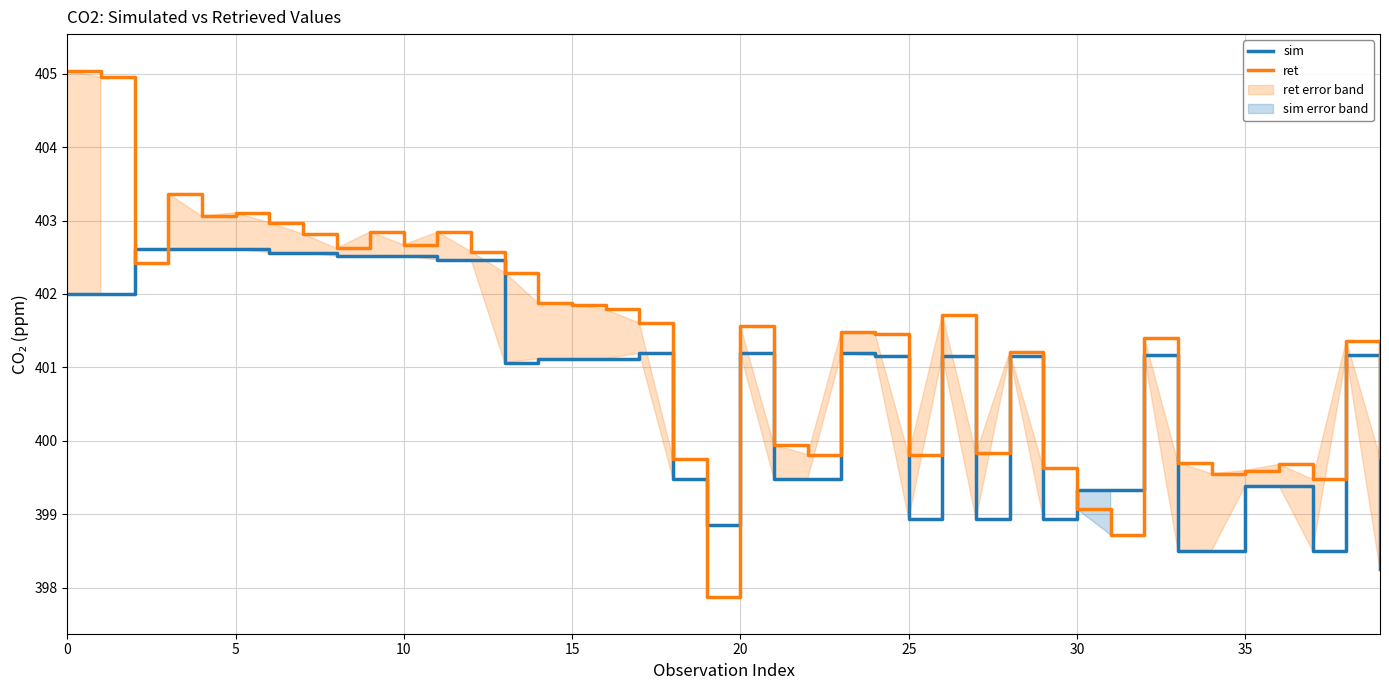

Reading right to left, extract all data points from this chart.

sim: 398.2	401.2	398.5	399.4	399.4	398.5	398.5	401.2	399.3	399.3	398.9	401.2	398.9	401.2	398.9	401.2	401.2	399.5	399.5	401.2	398.9	399.5	401.2	401.1	401.1	401.1	401.1	402.5	402.5	402.5	402.5	402.5	402.6	402.6	402.6	402.6	402.6	402.6	402.0	402.0
ret: 399.8	401.4	399.5	399.7	399.6	399.6	399.7	401.4	398.7	399.1	399.6	401.2	399.8	401.7	399.8	401.5	401.5	399.8	399.9	401.6	397.9	399.8	401.6	401.8	401.9	401.9	402.3	402.6	402.8	402.7	402.8	402.6	402.8	403.0	403.1	403.1	403.4	402.4	405.0	405.0